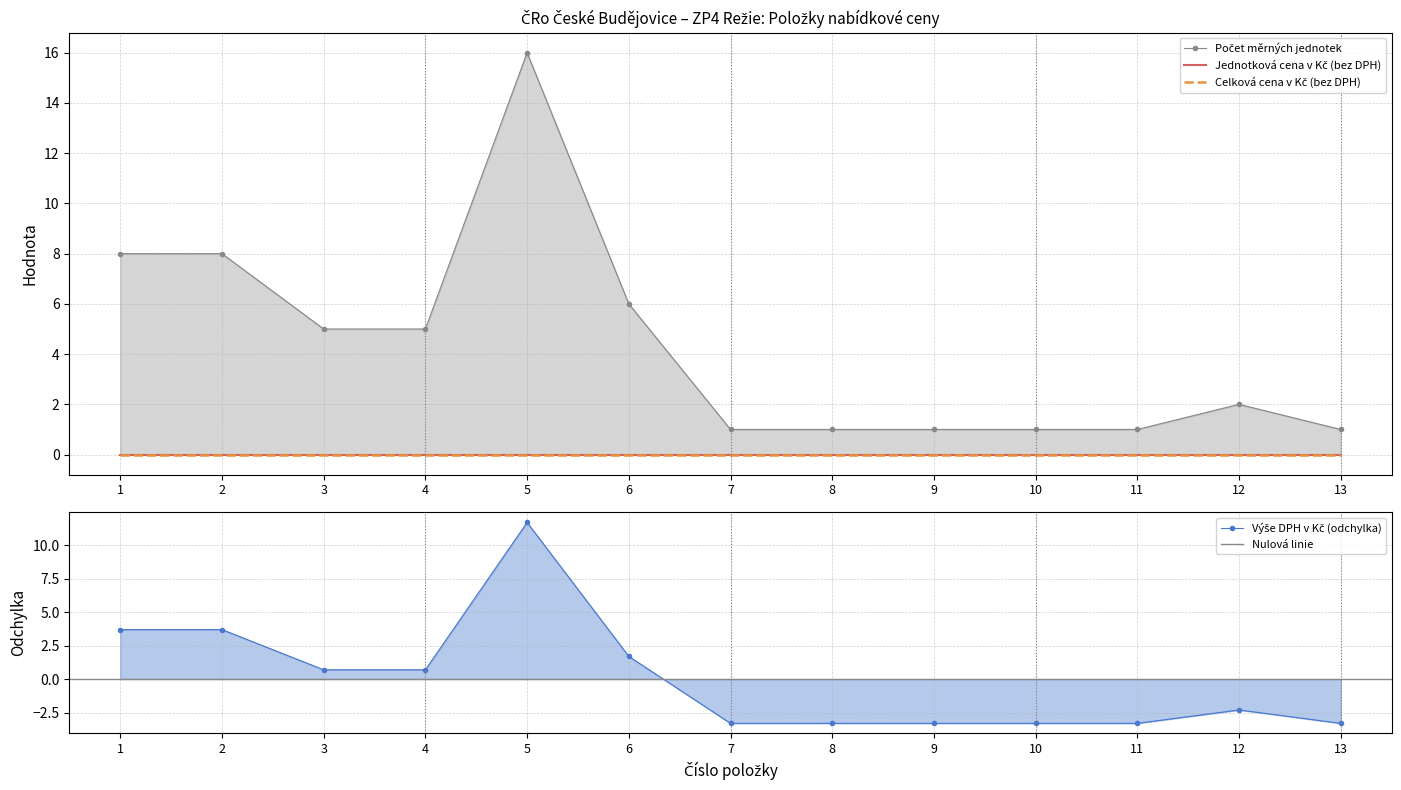

Which series changed the most between 1 and 8?

Počet měrných jednotek